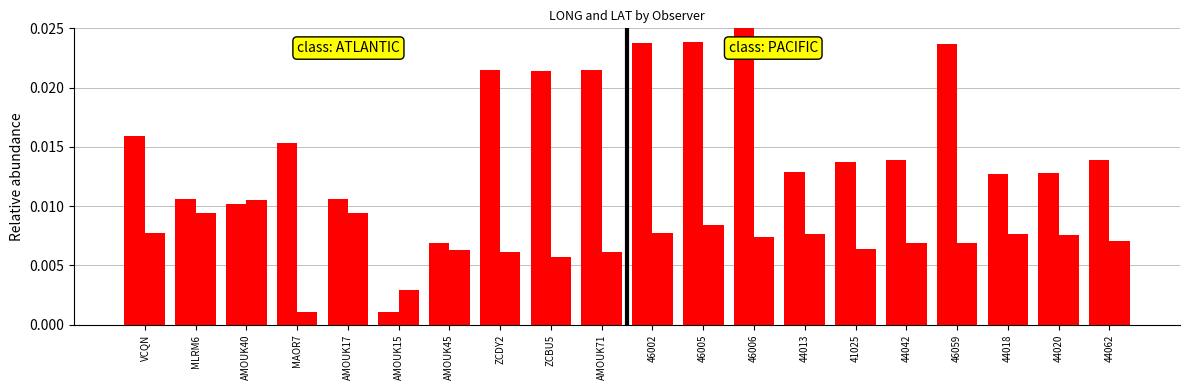

Count the number of categories in the chart.

20